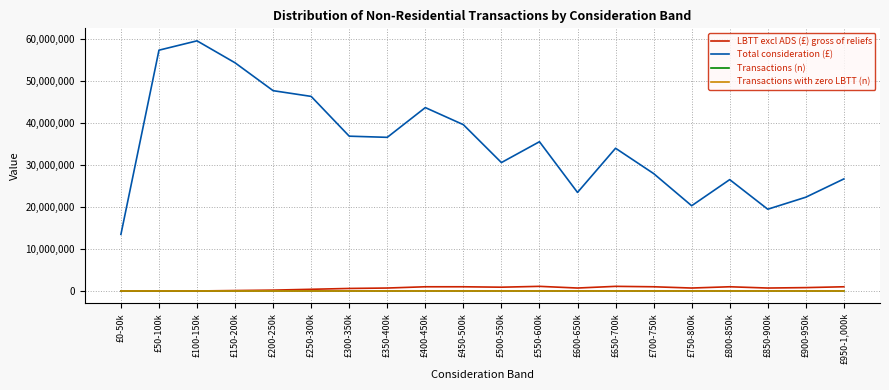

True or false: Total consideration (£) and Transactions with zero LBTT (n) intersect in this chart.

False